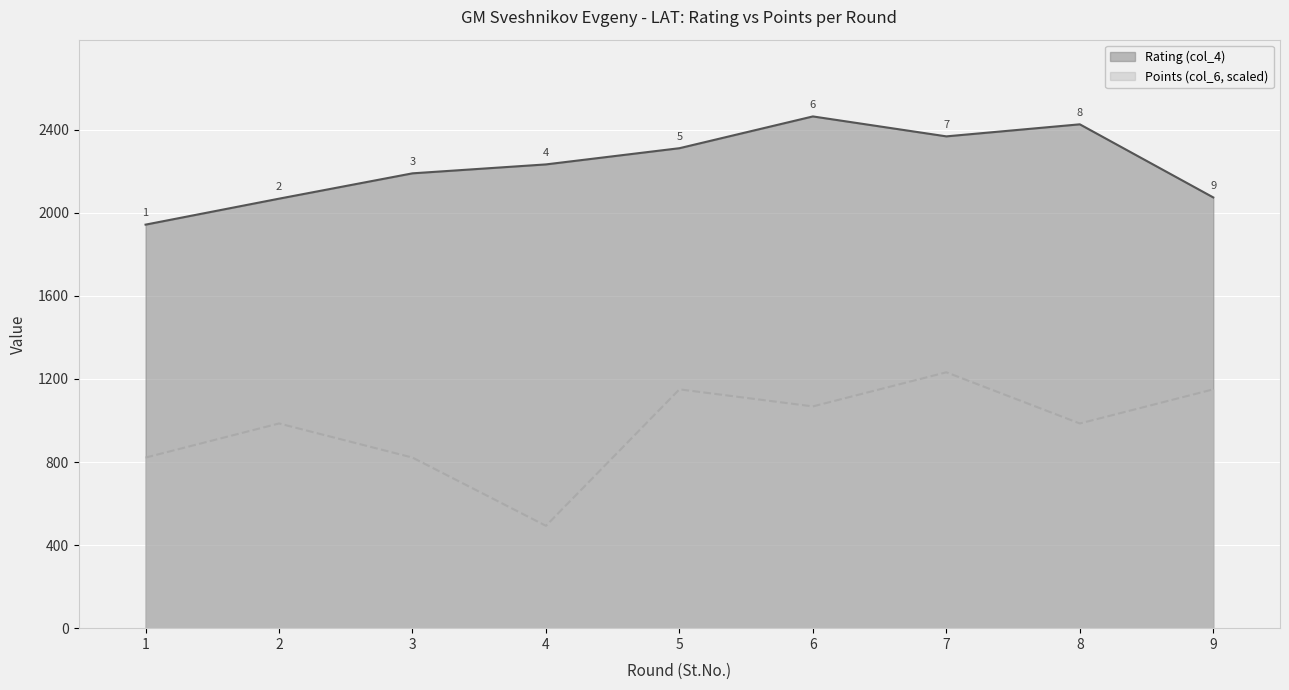

True or false: Rating (col_4) has more than 0 interior local peaks.

True